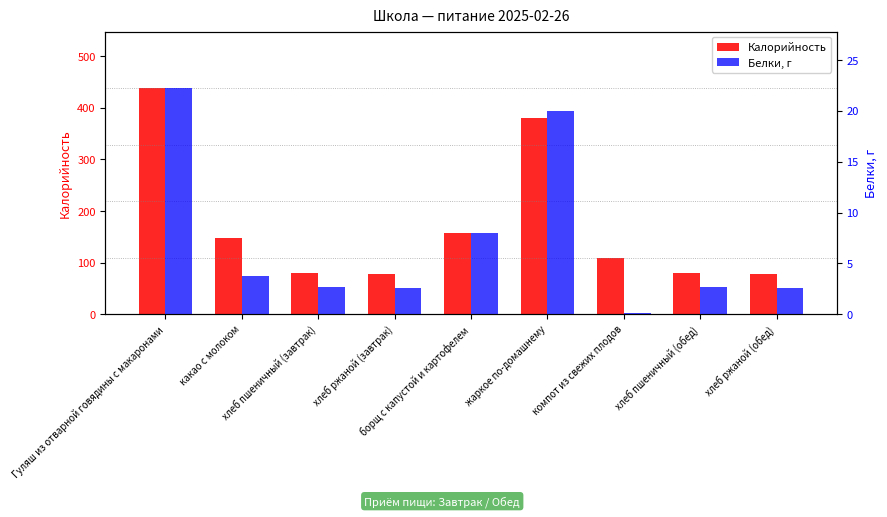

List the series in order of their overall mean, lowest first.

Белки, г, Калорийность